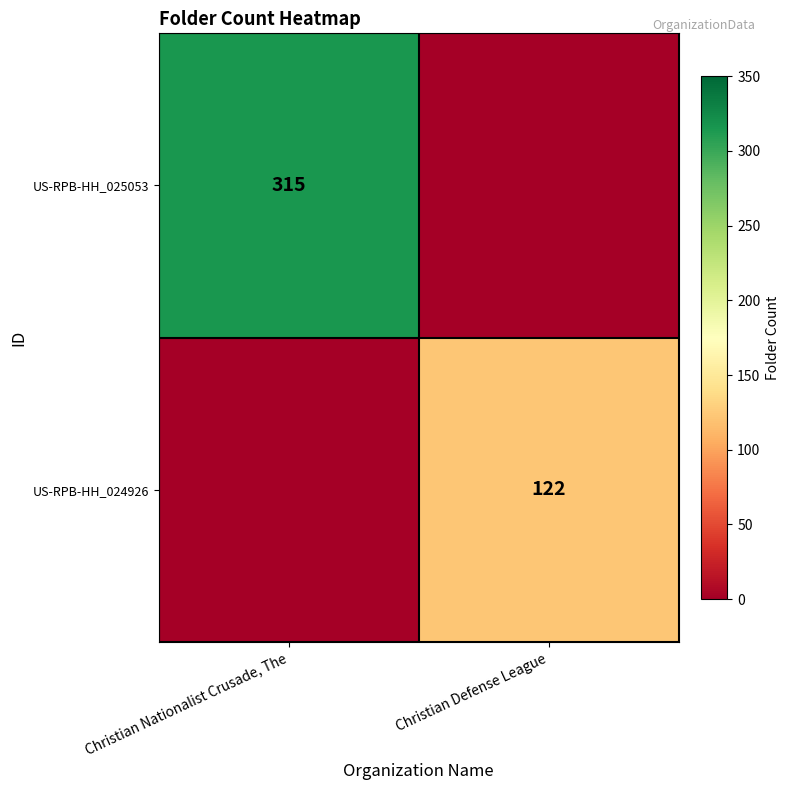

What is the maximum value shown in the chart?

315